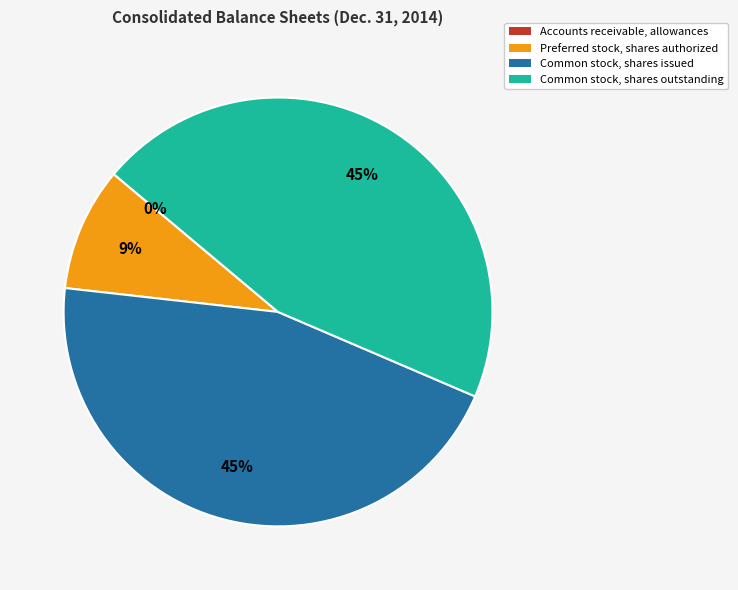

Is it true that Preferred stock, shares authorized is 9% of the pie?

True